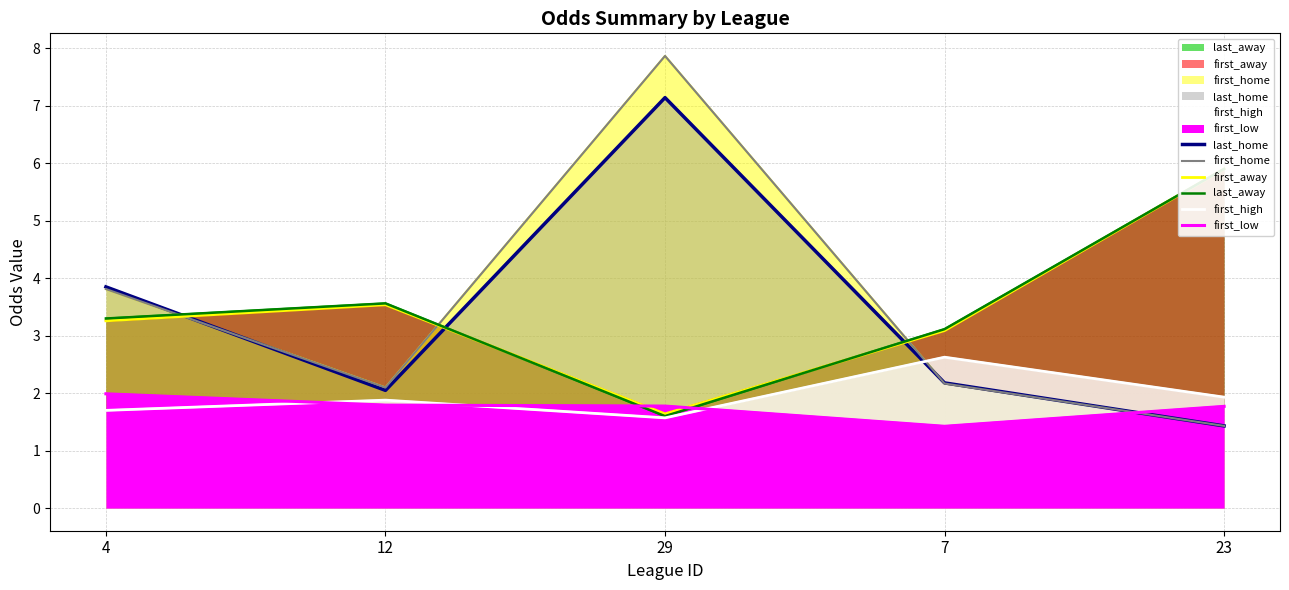

At which category is the sum across all series the highest?

29